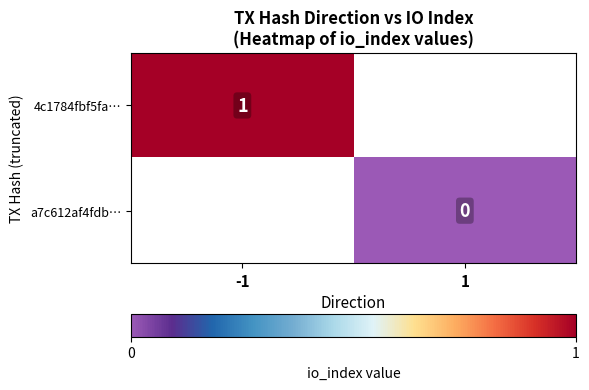

At how many categories does at least one series exceed 0?

1